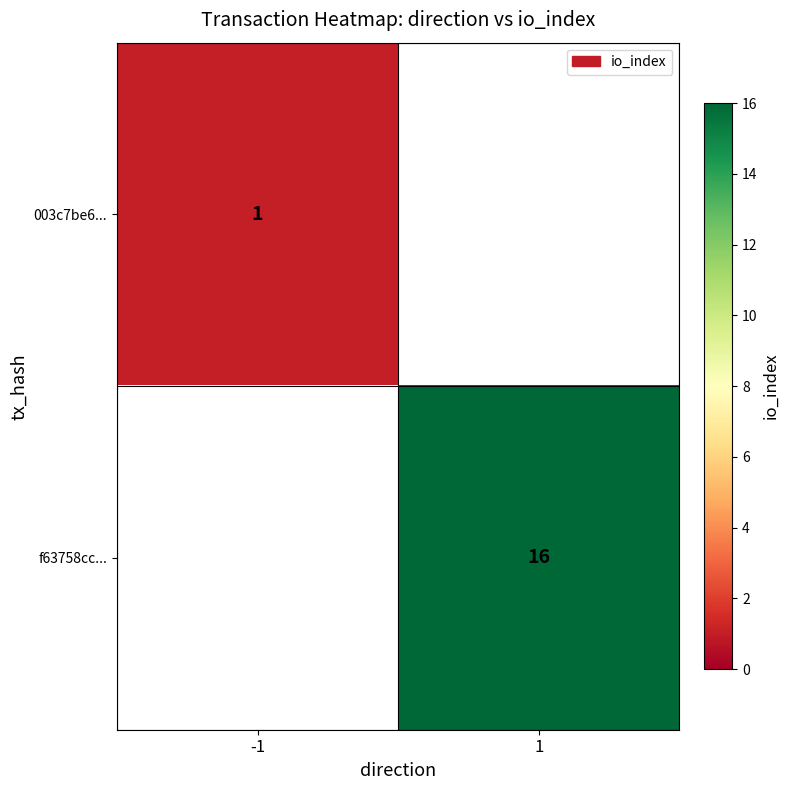

Is it true that 003c7be6... equals 1.7 at -1?

False